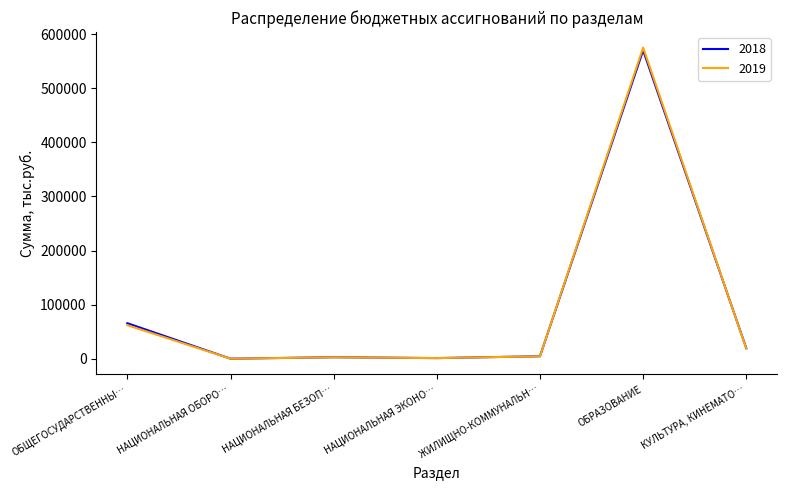

What is the average value of the 2018 series?

94849.7